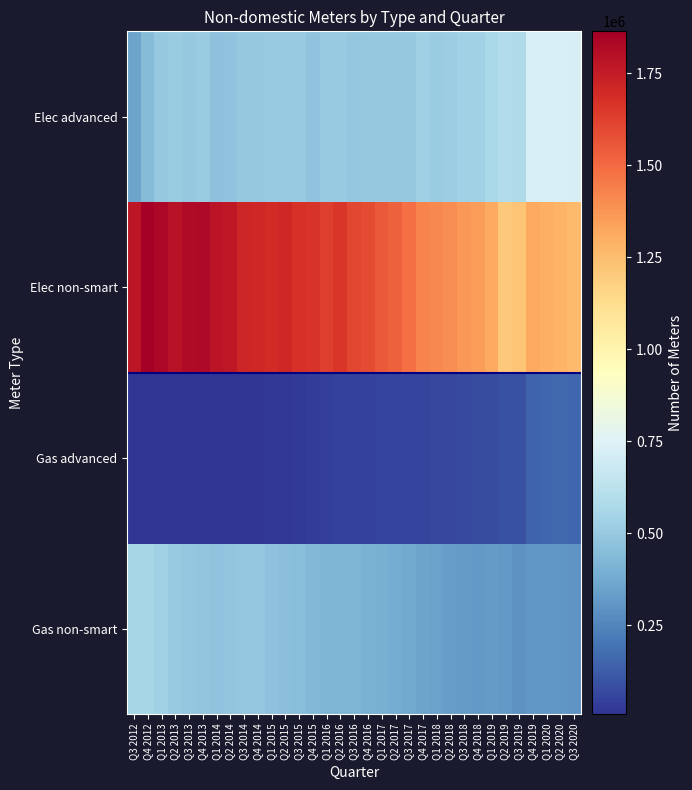

At Q4 2016, list the series in order from largest to smallest.

Elec non-smart, Elec advanced, Gas non-smart, Gas advanced